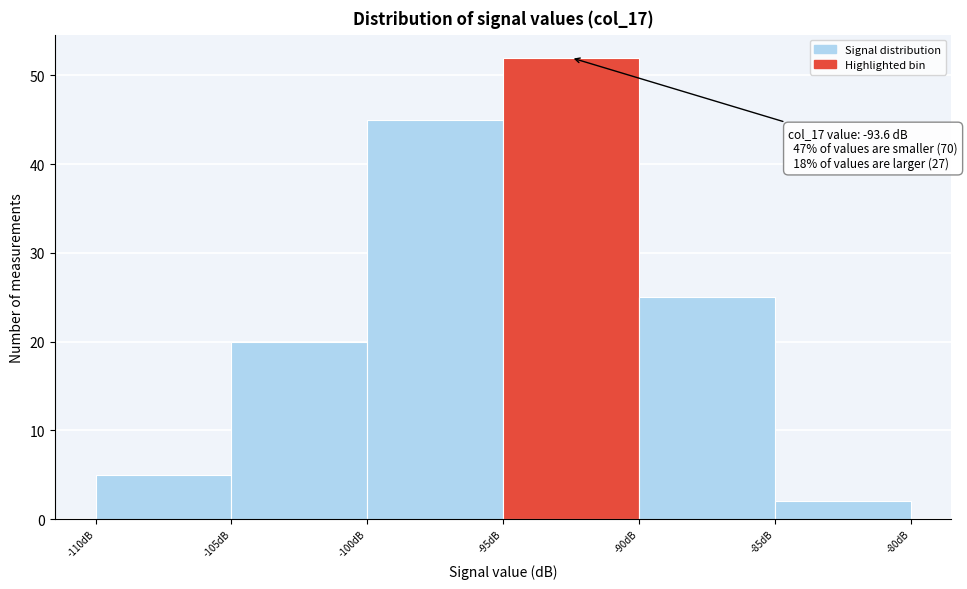

Which range on the x-axis has the tallest bar?

-95 to -90